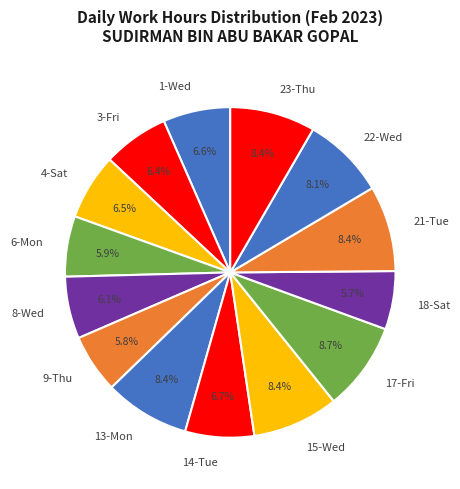

Approximately how many times larger is the value at 6-Mon compared to 21-Tue?

0.7